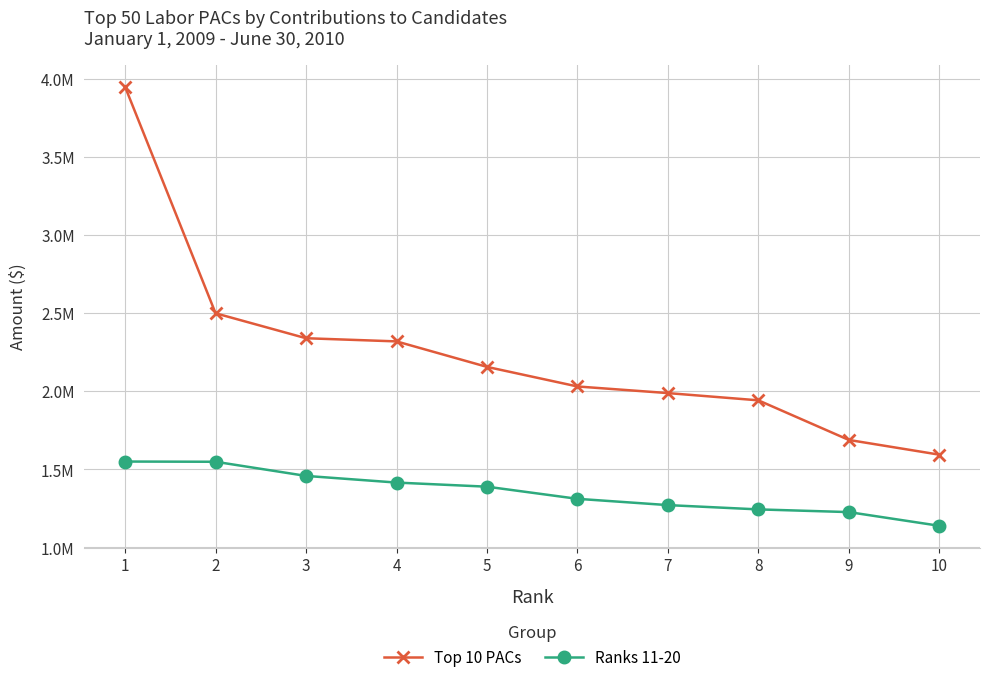

What is the difference between the maximum and minimum values in the Top 10 PACs series?

2355550